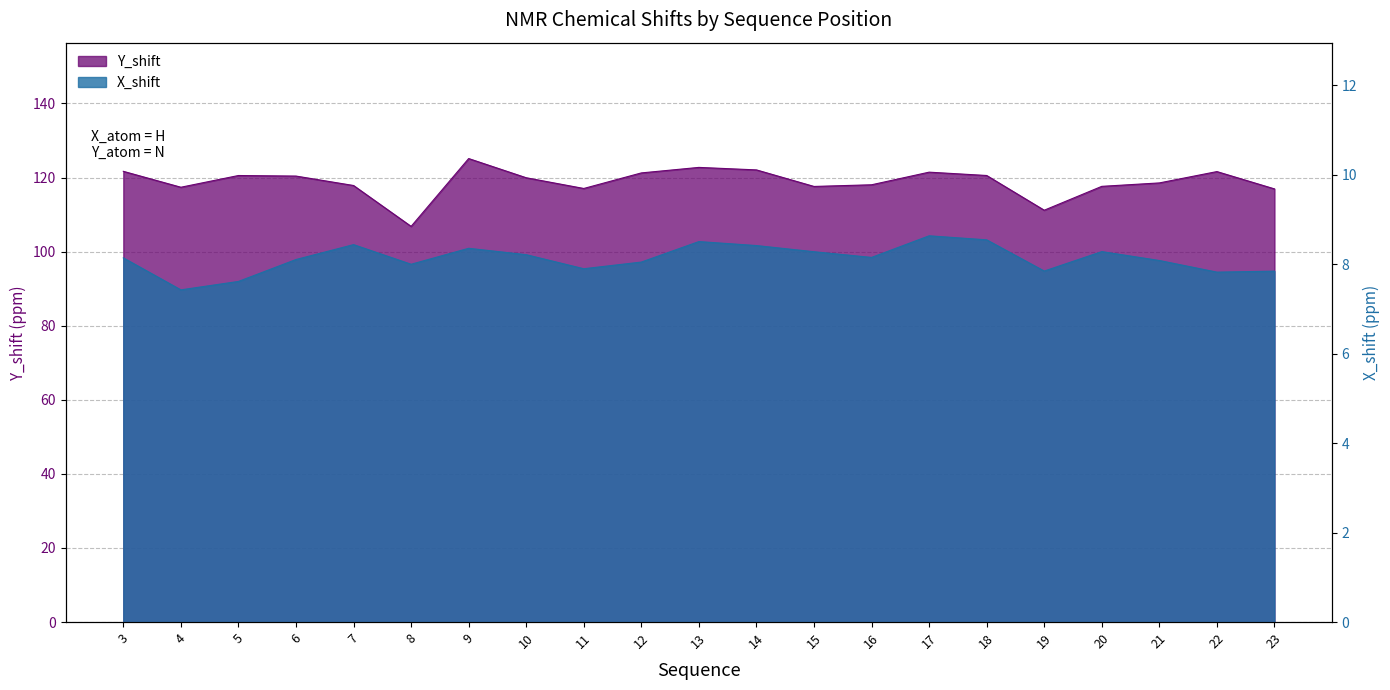

What is the difference between the maximum and minimum values in the Y_shift series?

18.3